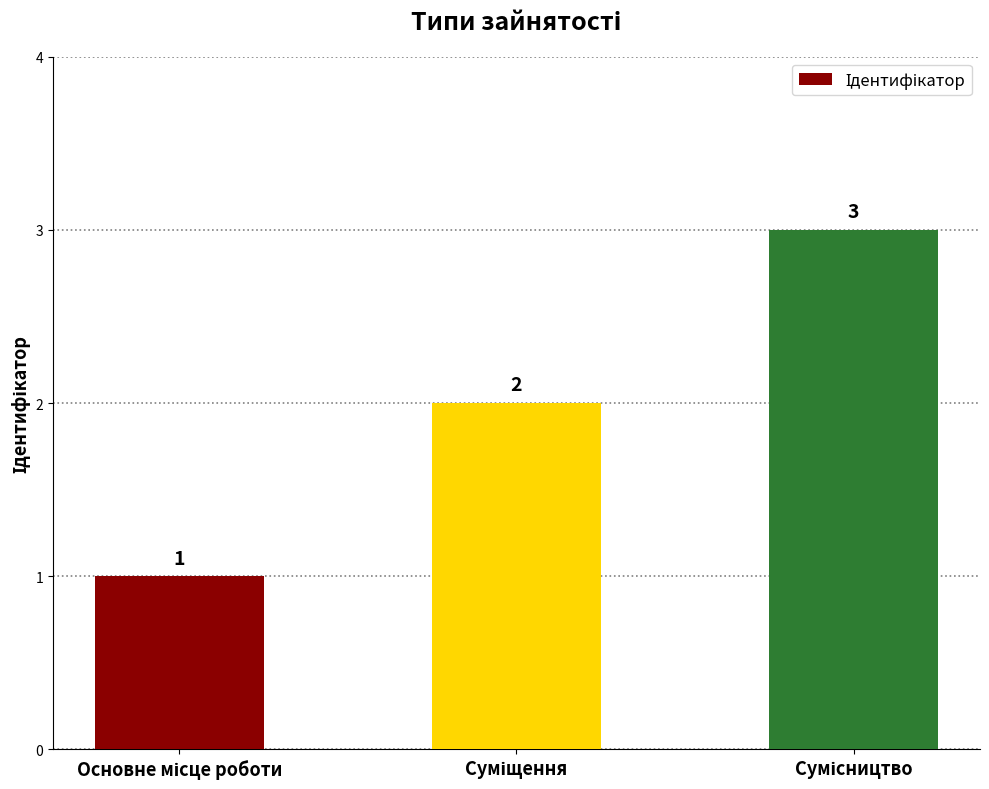

What is the sum of all values?

6